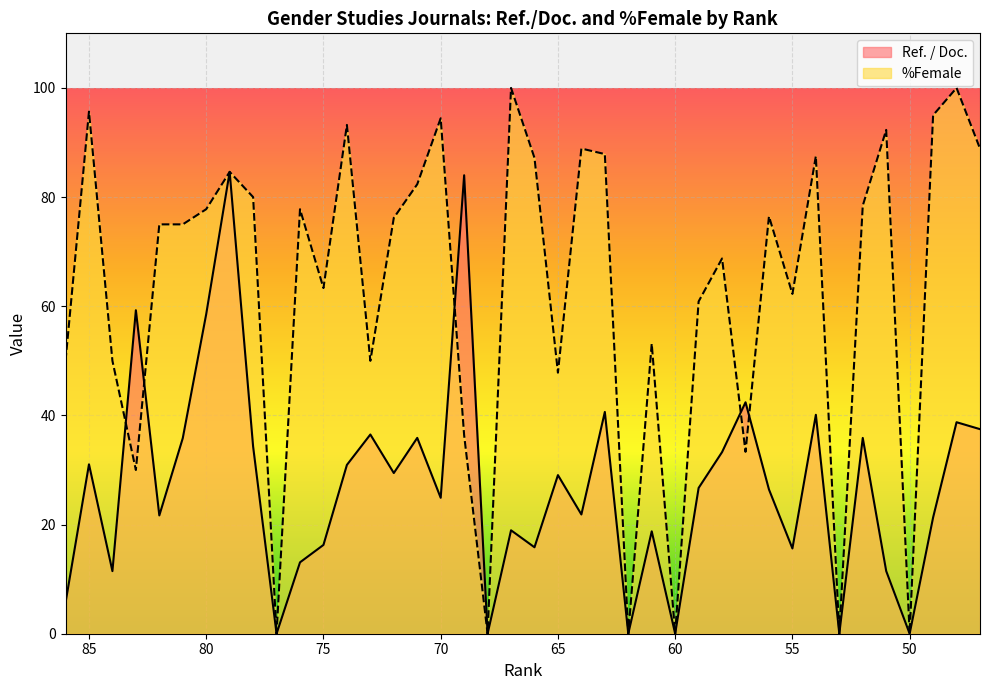

List the series in order of their overall mean, lowest first.

Ref. / Doc., %Female